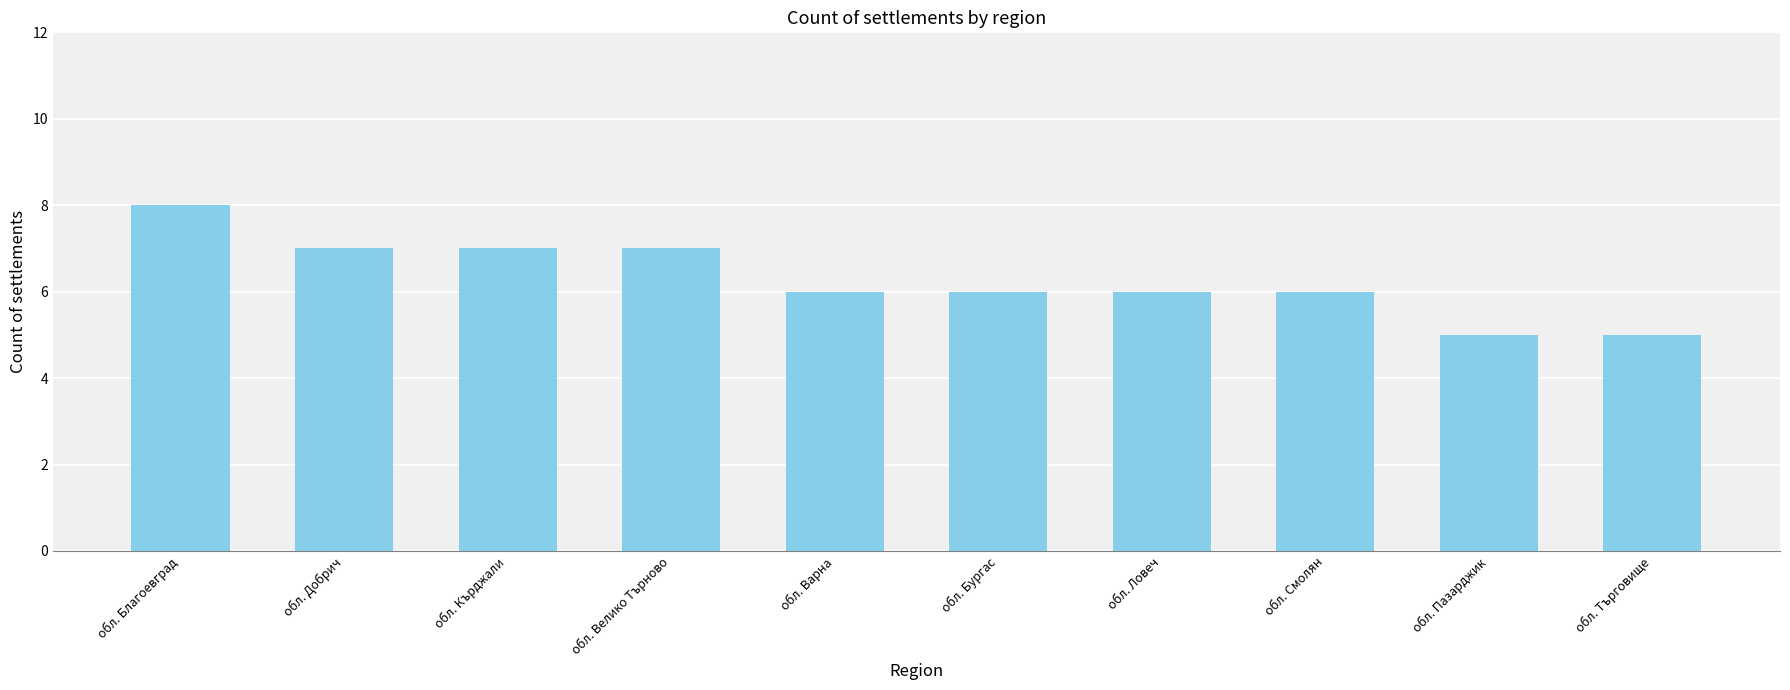

Approximately how many times larger is the value at обл. Смолян compared to обл. Ловеч?

1.0